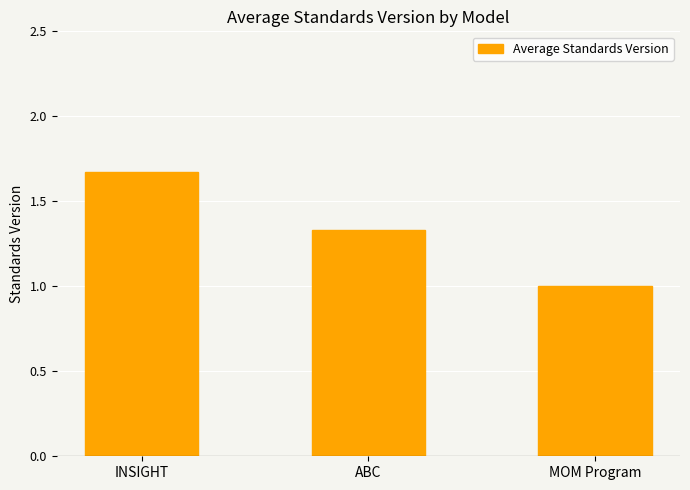

Does the chart contain stacked bars?

No